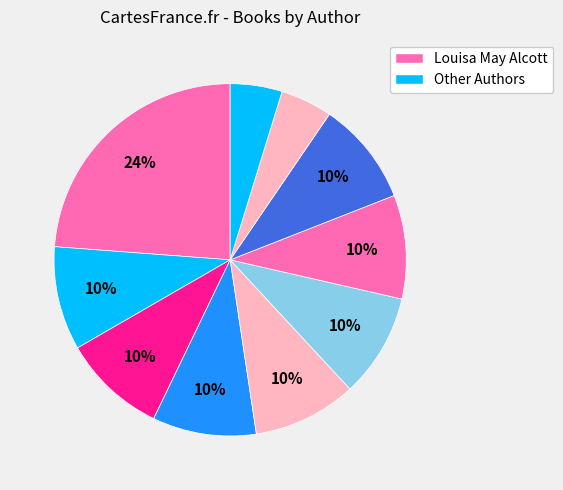

Count the number of slices in the pie.

10